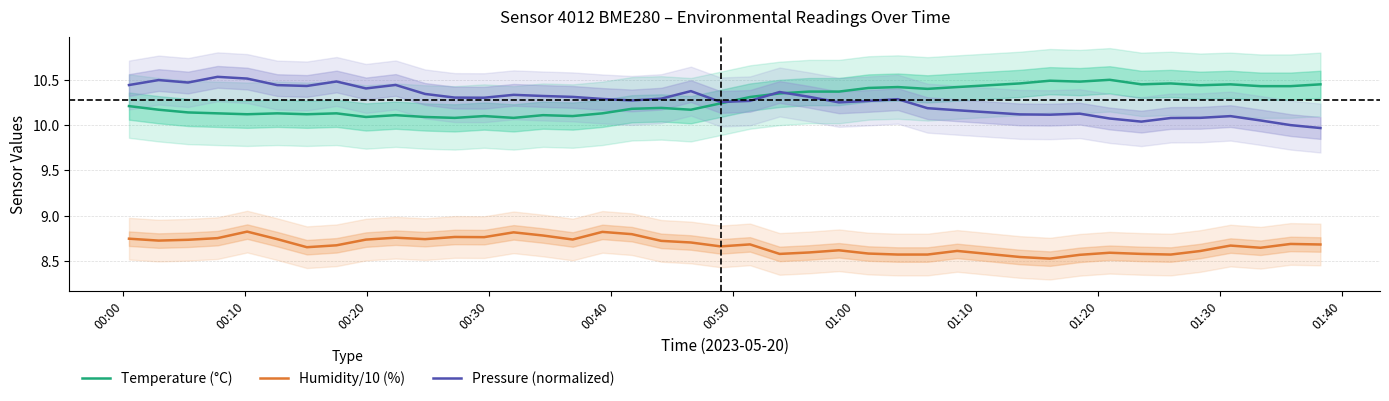

What is the smallest value displayed?

8.5